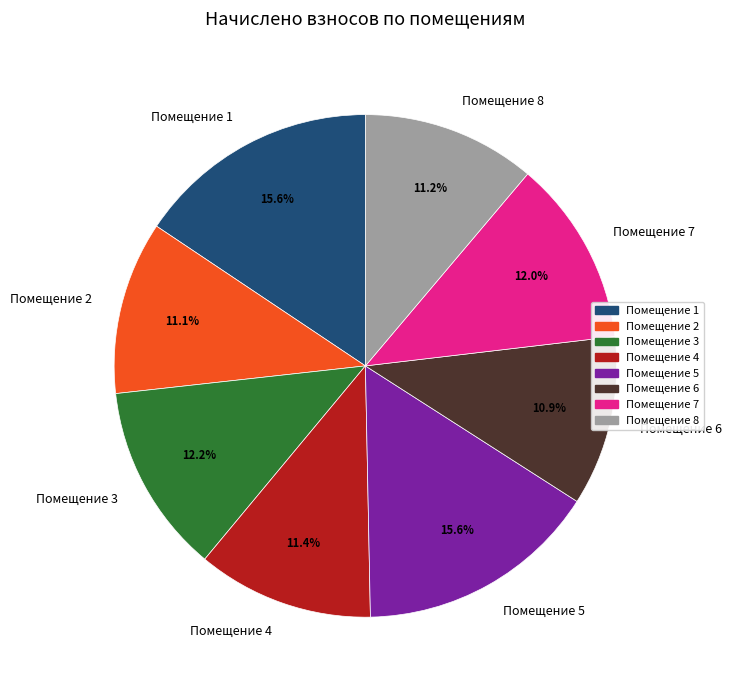

To the nearest percent, what is the difference between the largest and smallest slice percentages?

5%